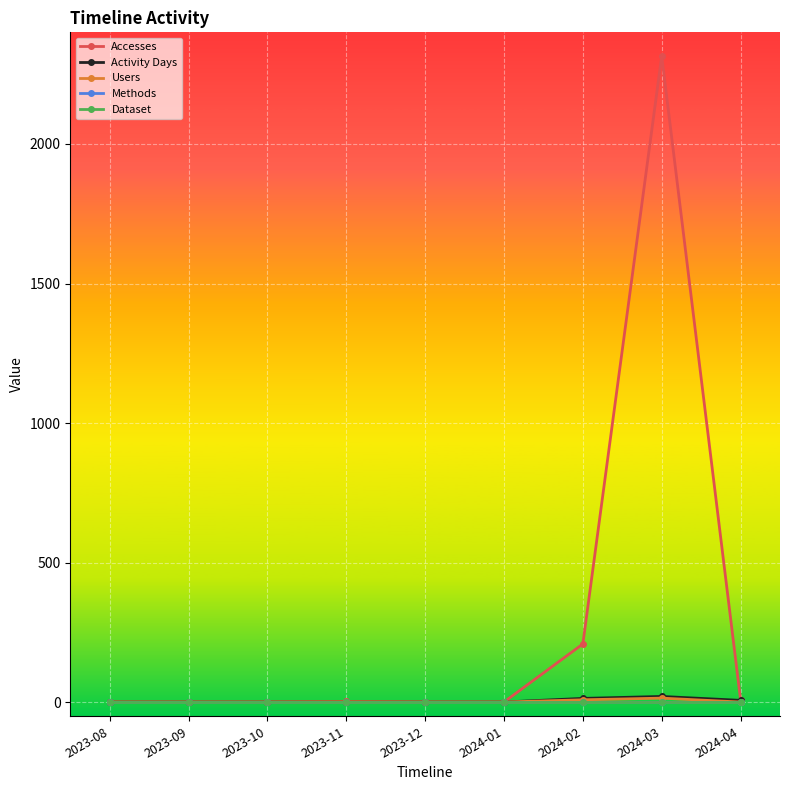

Is this an area chart (filled region under the line)?

No